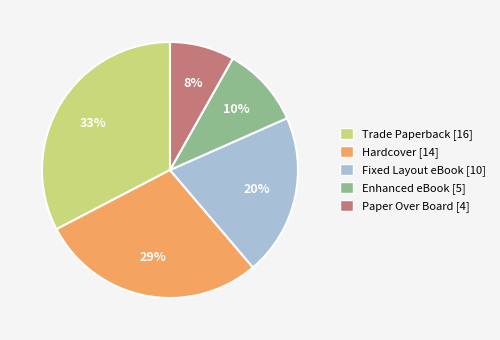

Does Paper Over Board represent more than half of the total?

No